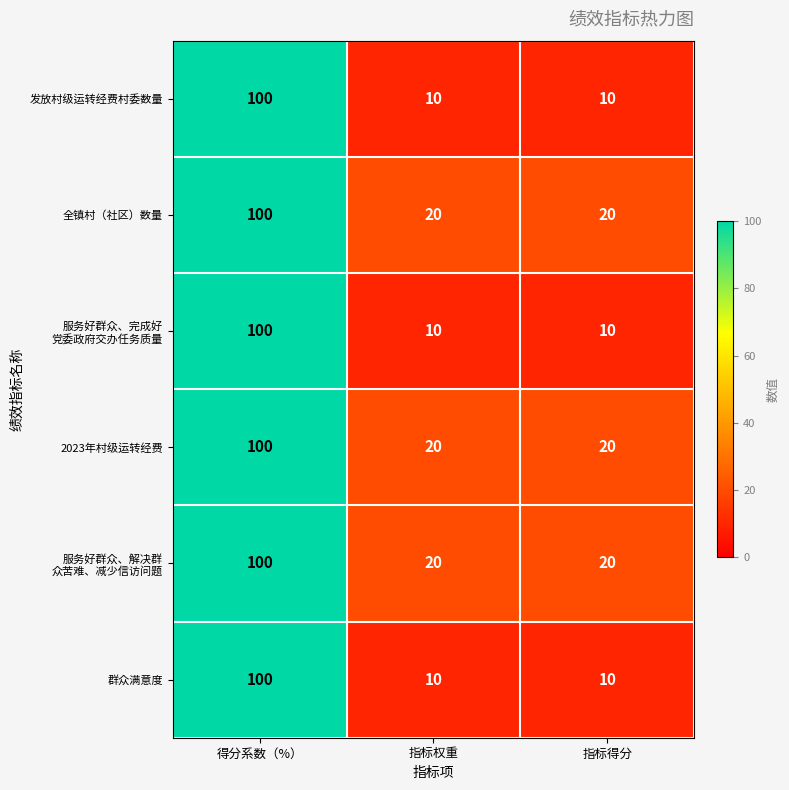

What is the difference between the highest and lowest values at 指标权重?

10